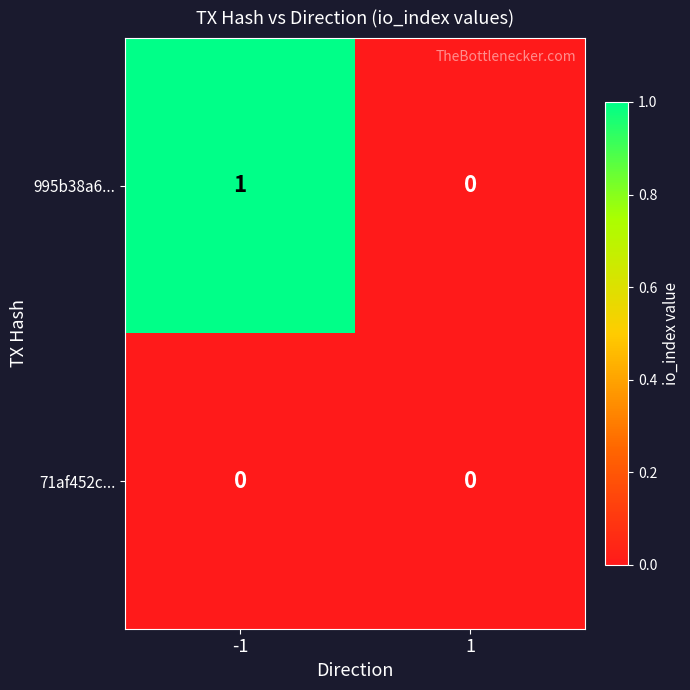

Between -1 and 1, which series saw the biggest shift?

995b38a6...